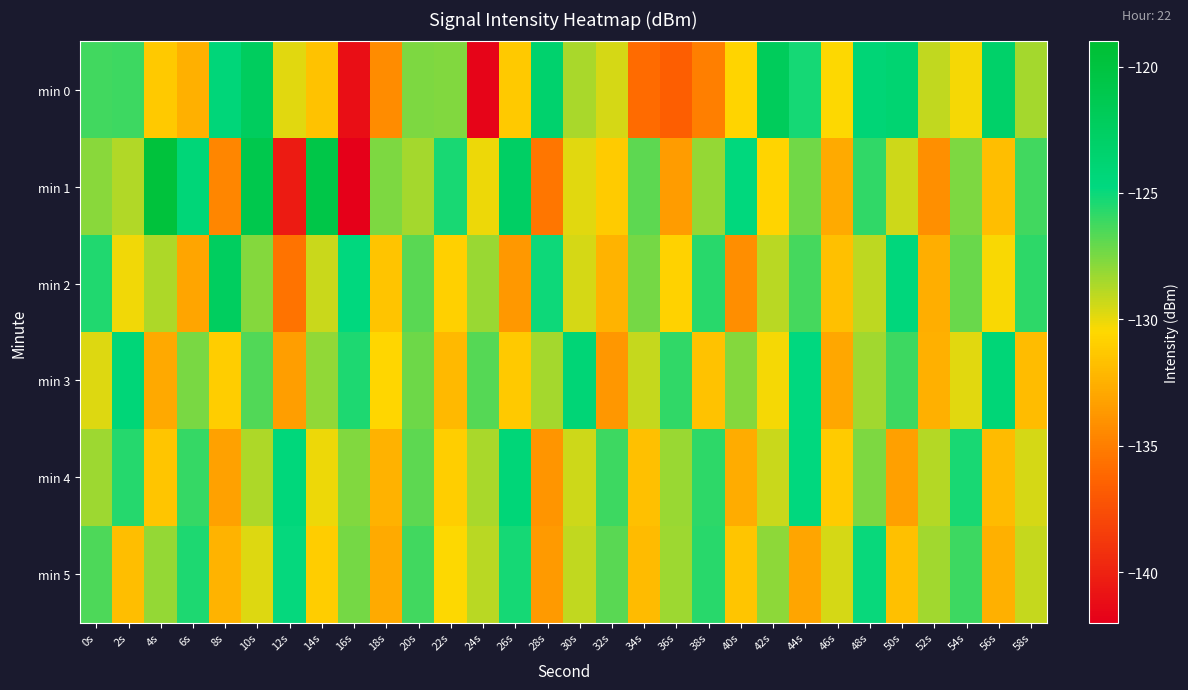

At which category is the sum across all series the highest?

10s